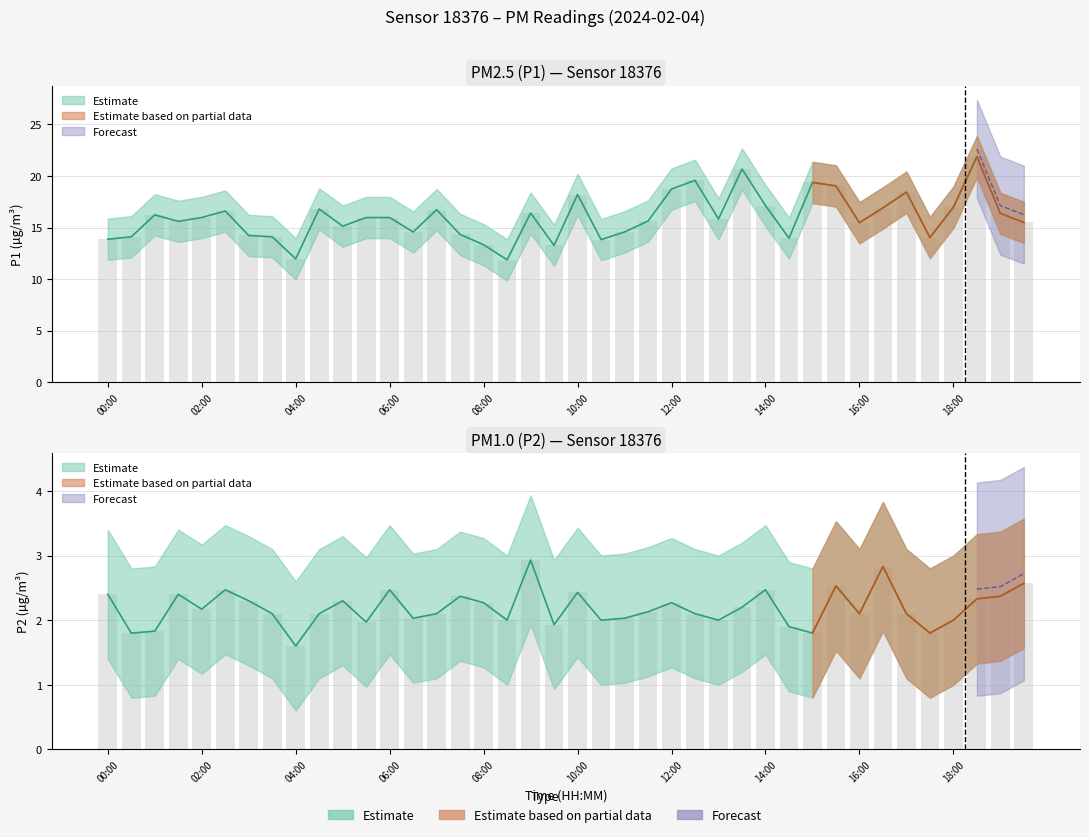

What is the label of the 38th bar from the right?

01:00